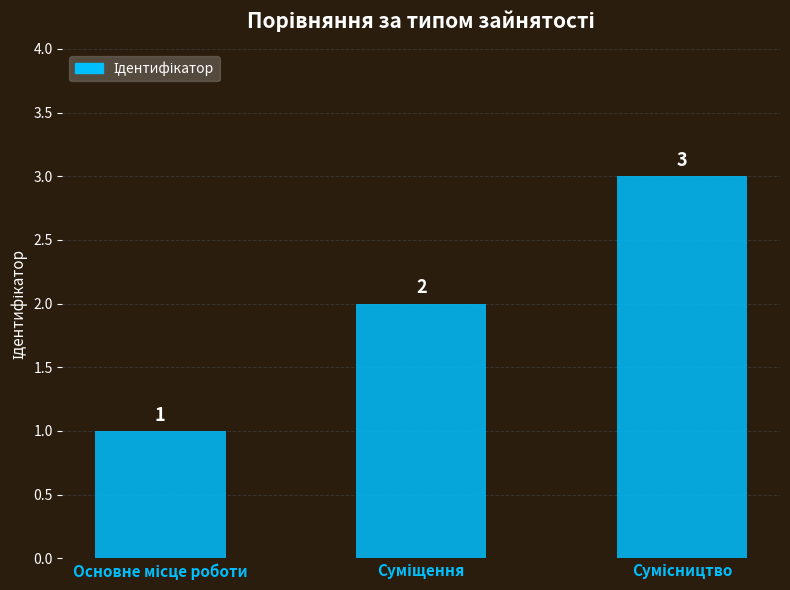

Reading right to left, list all the values displayed in this chart.

3	2	1